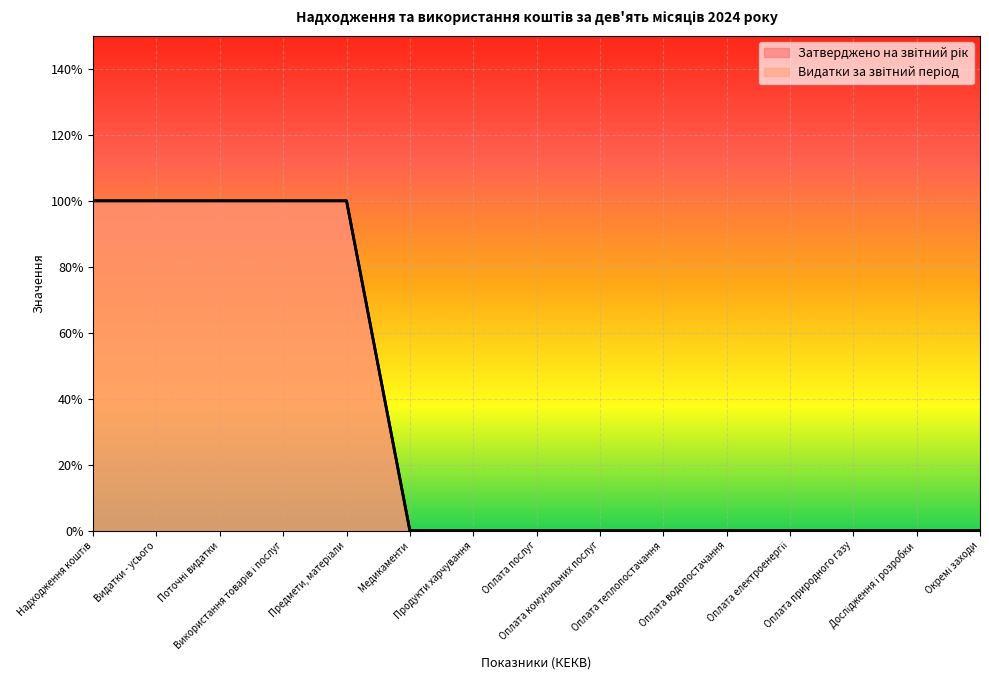

Reading right to left, extract all data points from this chart.

Затверджено на звітний рік: Окремі заходи=0	Дослідження і розробки=0	Оплата природного газу=0	Оплата електроенергії=0	Оплата водопостачання=0	Оплата теплопостачання=0	Оплата комунальних послуг=0	Оплата послуг=0	Продукти харчування=0	Медикаменти=0	Предмети, матеріали=1	Використання товарів і послуг=1	Поточні видатки=1	Видатки - усього=1	Надходження коштів=1
Видатки за звітний період: Окремі заходи=0	Дослідження і розробки=0	Оплата природного газу=0	Оплата електроенергії=0	Оплата водопостачання=0	Оплата теплопостачання=0	Оплата комунальних послуг=0	Оплата послуг=0	Продукти харчування=0	Медикаменти=0	Предмети, матеріали=1	Використання товарів і послуг=1	Поточні видатки=1	Видатки - усього=1	Надходження коштів=1